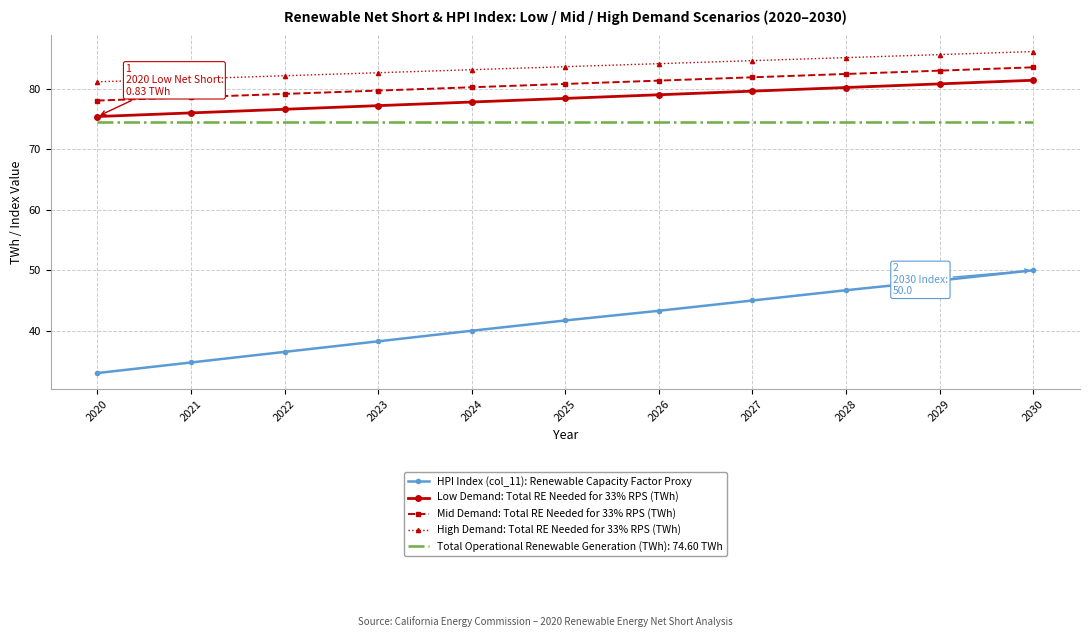

True or false: Low Demand: Total RE Needed for 33% RPS (TWh) and HPI Index (col_11): Renewable Capacity Factor Proxy intersect in this chart.

False